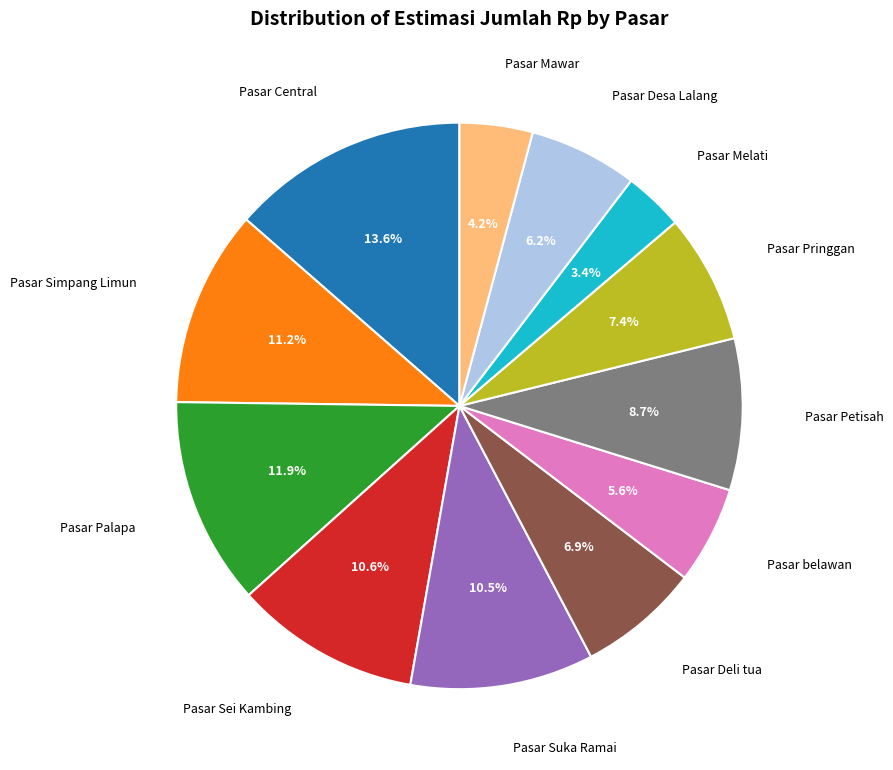

Combined, what portion of the pie is Pasar Desa Lalang and Pasar belawan?

11.8%